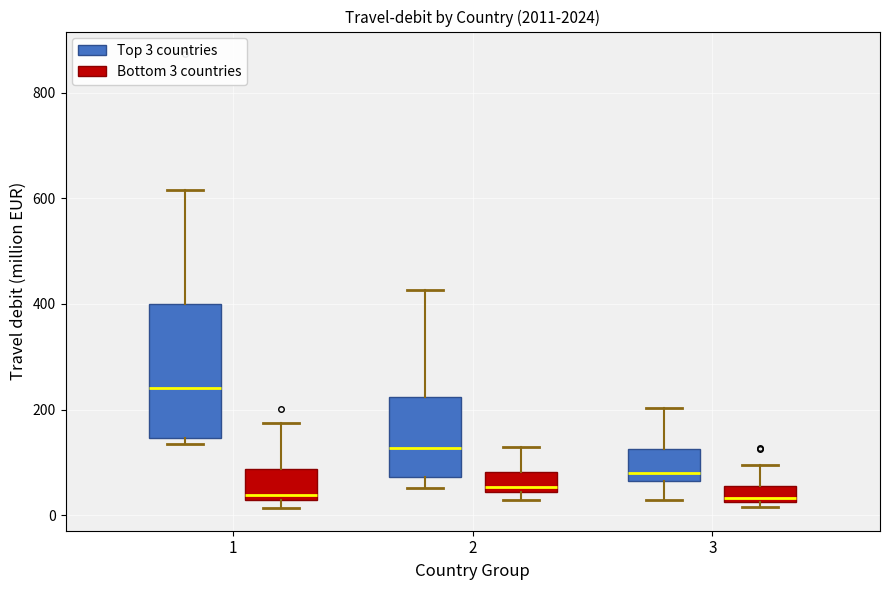

Reading left to right, transcribe this box plot: for each box, give where its median line is, the range the box spans, and where its two whiskers end, as read against the y-axis. The values are not printed on the chart, so give them approximately, as read against the axis.

1 (Top 3 countries): median 240, box 140 to 400, whiskers 140 (just below the box's lower edge) to 620
1 (Bottom 3 countries): median 40, box 20 to 80, whiskers 20 (just below the box's lower edge) to 180
2 (Top 3 countries): median 120, box 80 to 220, whiskers 60 to 420
2 (Bottom 3 countries): median 60, box 40 to 80, whiskers 20 to 120
3 (Top 3 countries): median 80, box 60 to 120, whiskers 20 to 200
3 (Bottom 3 countries): median 40, box 20 to 60, whiskers 20 (just below the box's lower edge) to 100